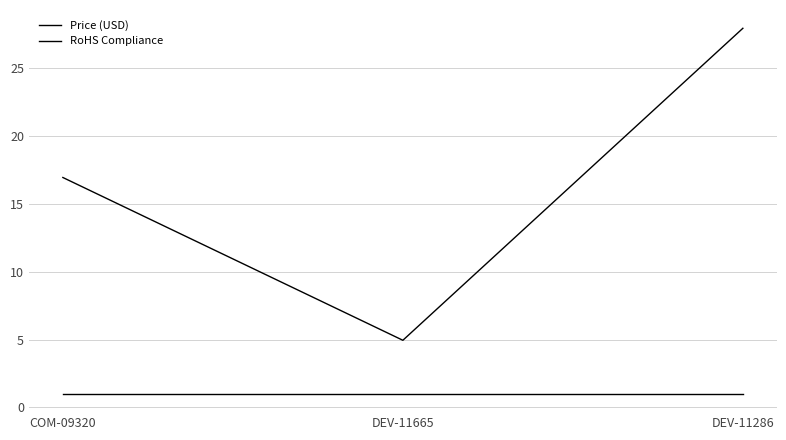

How many distinct data groups are displayed?

2